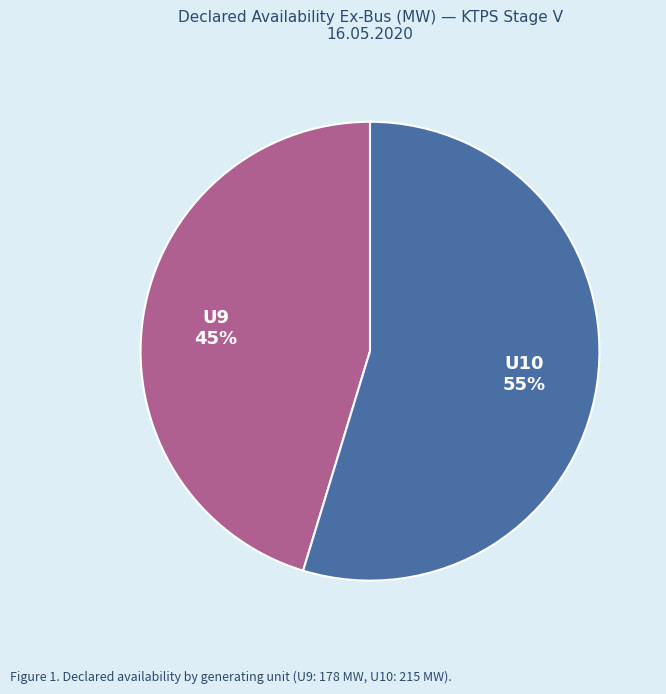

Which has a higher value, U10 or U9?

U10